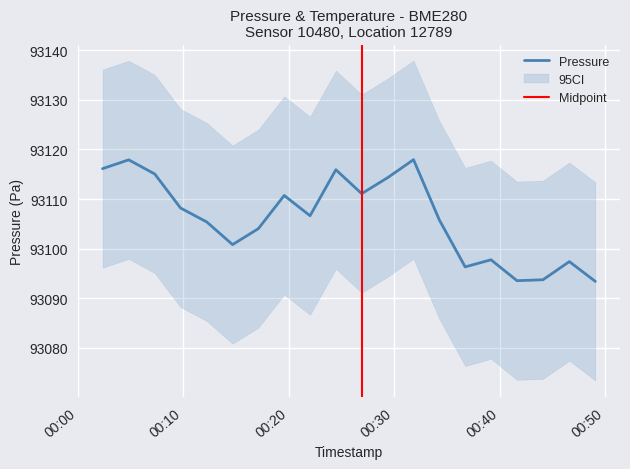

True or false: pressure_lower has more than 1 interior local peaks.

True